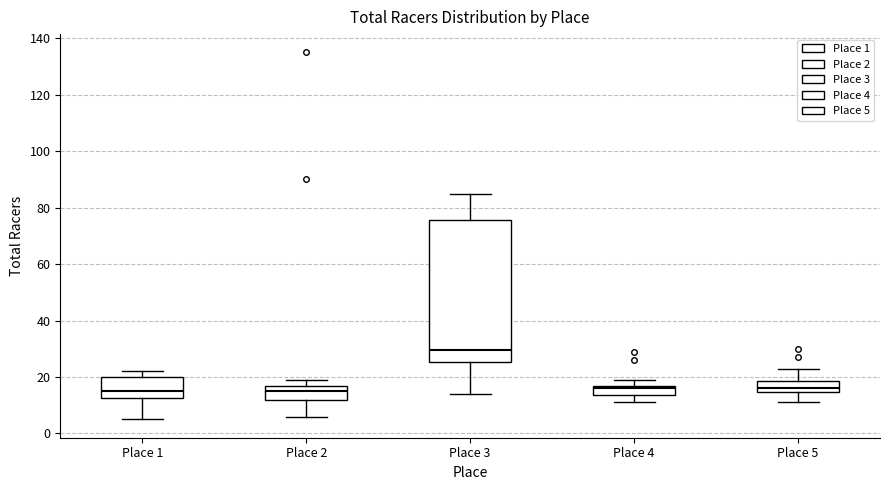

Comparing the boxes themselves (not the whiskers), which one is the tallest?

Place 3